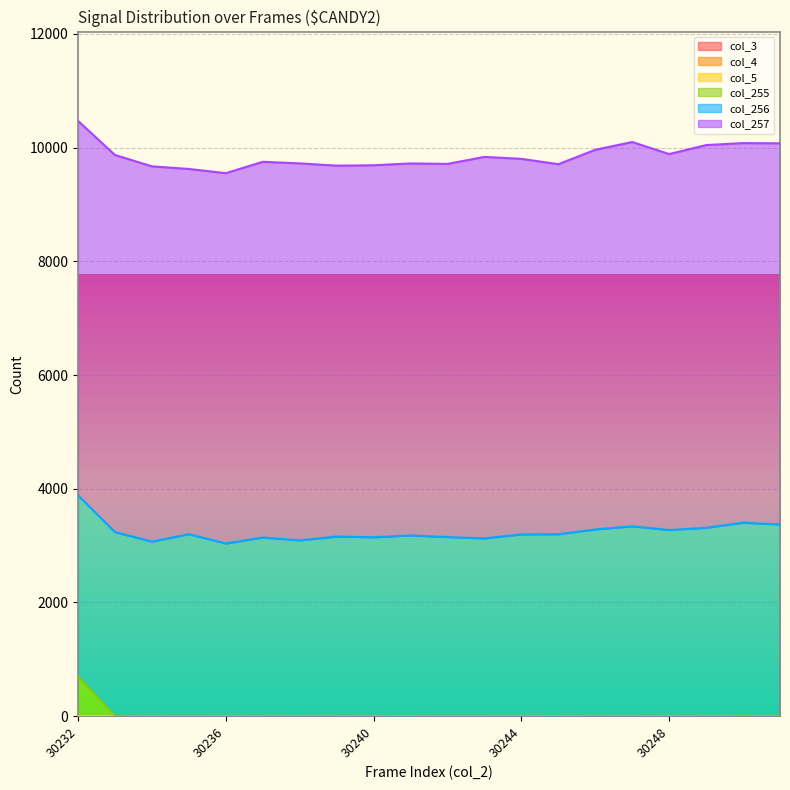

Reading left to right, extract all data points from this chart.

col_3: 30232=0	30233=0	30234=0	30235=0	30236=0	30237=0	30238=0	30239=0	30240=0	30241=0	30242=0	30243=0	30244=0	30245=0	30246=0	30247=0	30248=0	30249=0	30250=0	30251=0
col_4: 30232=0	30233=0	30234=0	30235=0	30236=0	30237=0	30238=0	30239=0	30240=0	30241=0	30242=0	30243=0	30244=0	30245=0	30246=0	30247=0	30248=0	30249=0	30250=0	30251=0
col_5: 30232=0	30233=0	30234=0	30235=0	30236=0	30237=0	30238=0	30239=0	30240=0	30241=0	30242=0	30243=0	30244=0	30245=0	30246=0	30247=0	30248=0	30249=0	30250=0	30251=0
col_255: 30232=705	30233=4	30234=1	30235=3	30236=1	30237=3	30238=5	30239=3	30240=1	30241=0	30242=3	30243=2	30244=2	30245=0	30246=5	30247=4	30248=1	30249=4	30250=6	30251=3
col_256: 30232=3179	30233=3234	30234=3070	30235=3199	30236=3037	30237=3140	30238=3087	30239=3157	30240=3146	30241=3180	30242=3148	30243=3125	30244=3196	30245=3201	30246=3280	30247=3336	30248=3274	30249=3310	30250=3397	30251=3370
col_257: 30232=6586	30233=6632	30234=6599	30235=6422	30236=6512	30237=6607	30238=6630	30239=6522	30240=6542	30241=6541	30242=6562	30243=6709	30244=6604	30245=6507	30246=6676	30247=6758	30248=6611	30249=6730	30250=6676	30251=6702